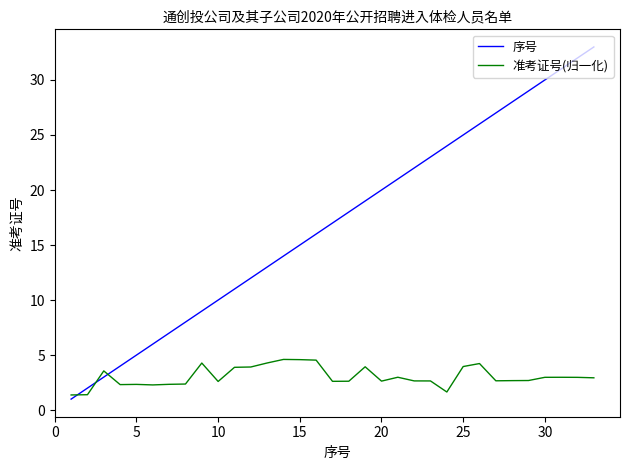

Rank the series by their maximum value, from highest to lowest.

序号, 准考证号(归一化)